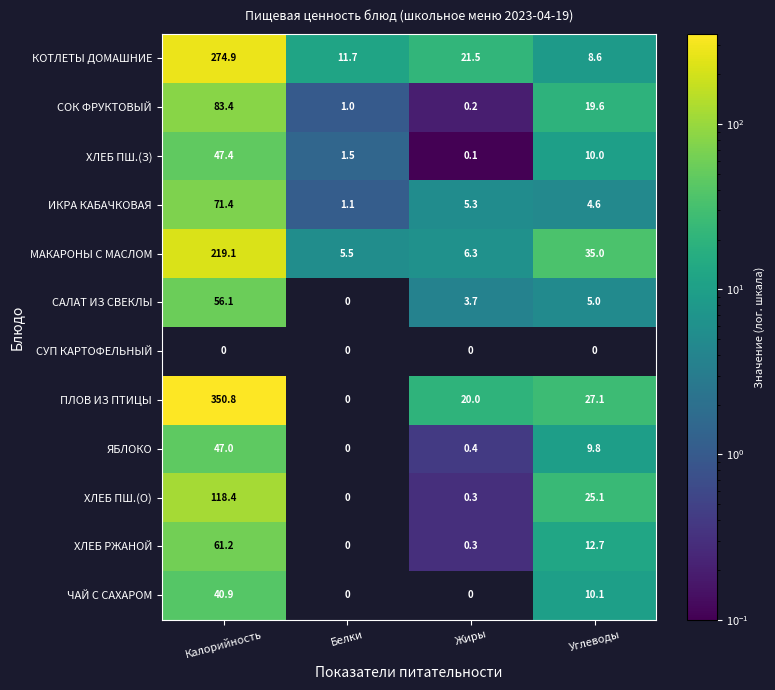

What is the sum of the ХЛЕБ ПШ.(З) values at Углеводы and Калорийность?

57.4